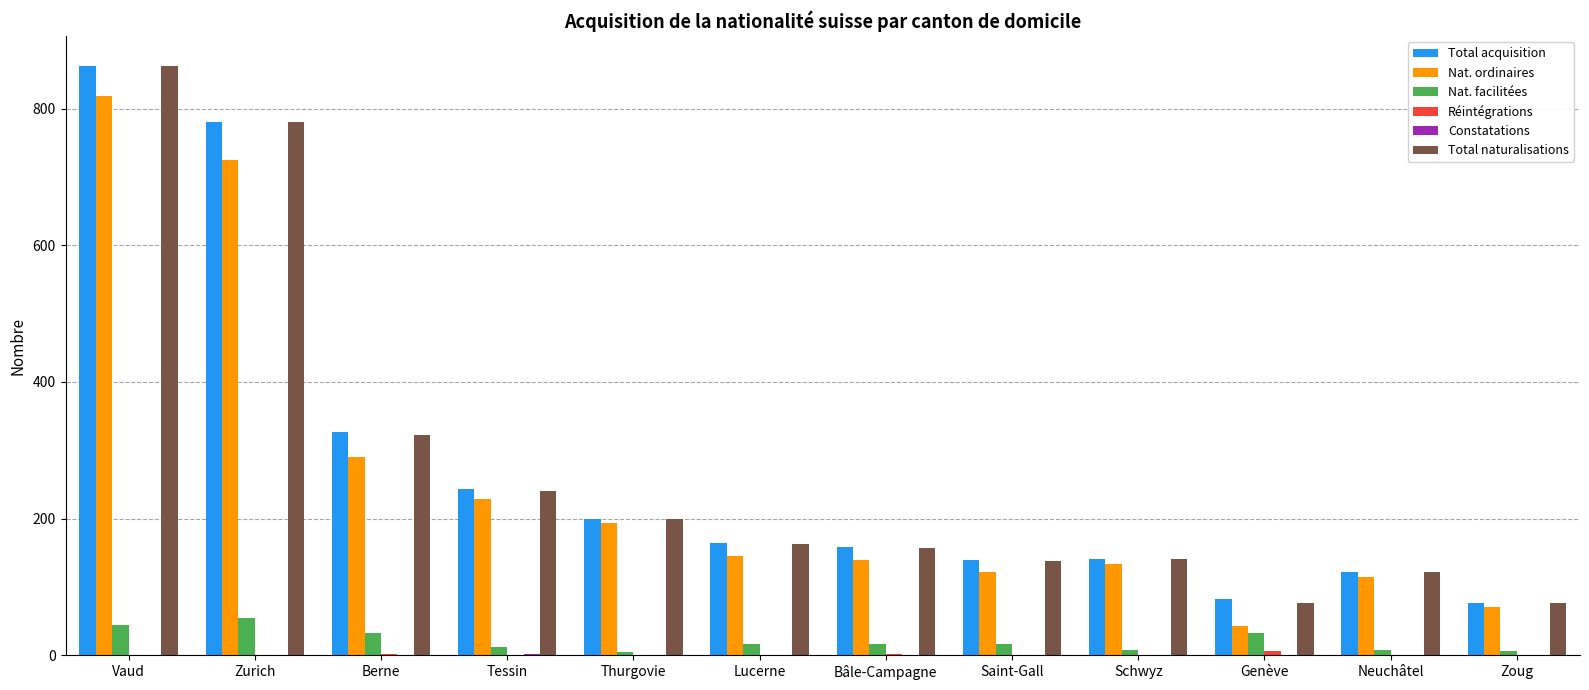

At which label is Total acquisition closest to 469?

Berne